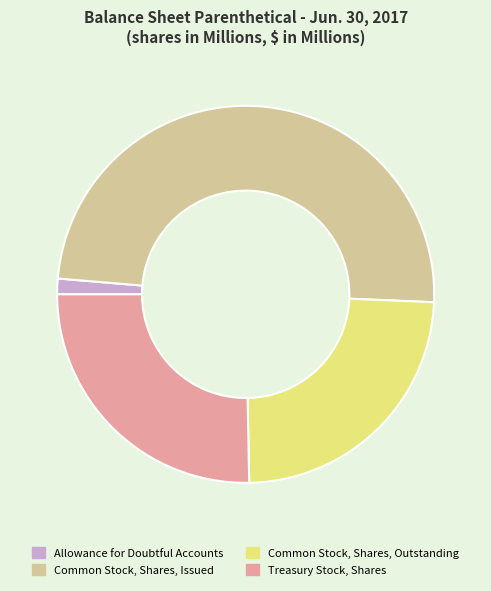

Does any single category account for the majority?

No